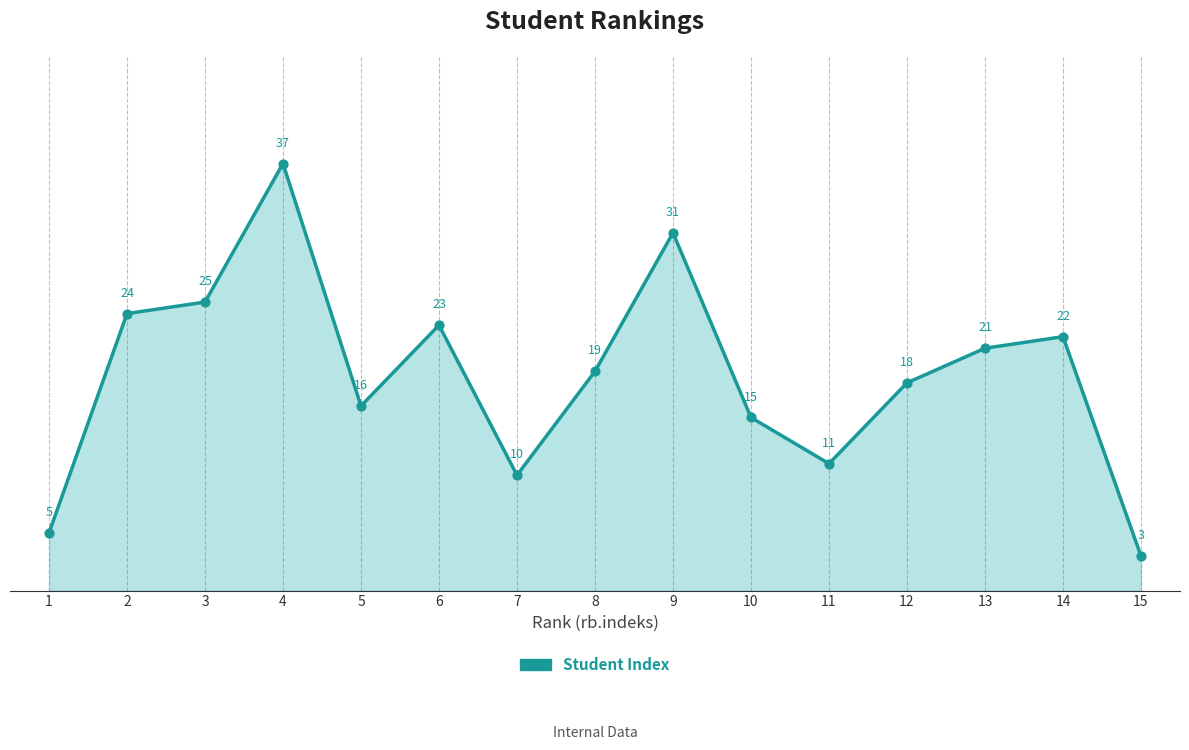

Which has a higher value, 8 or 3?

3